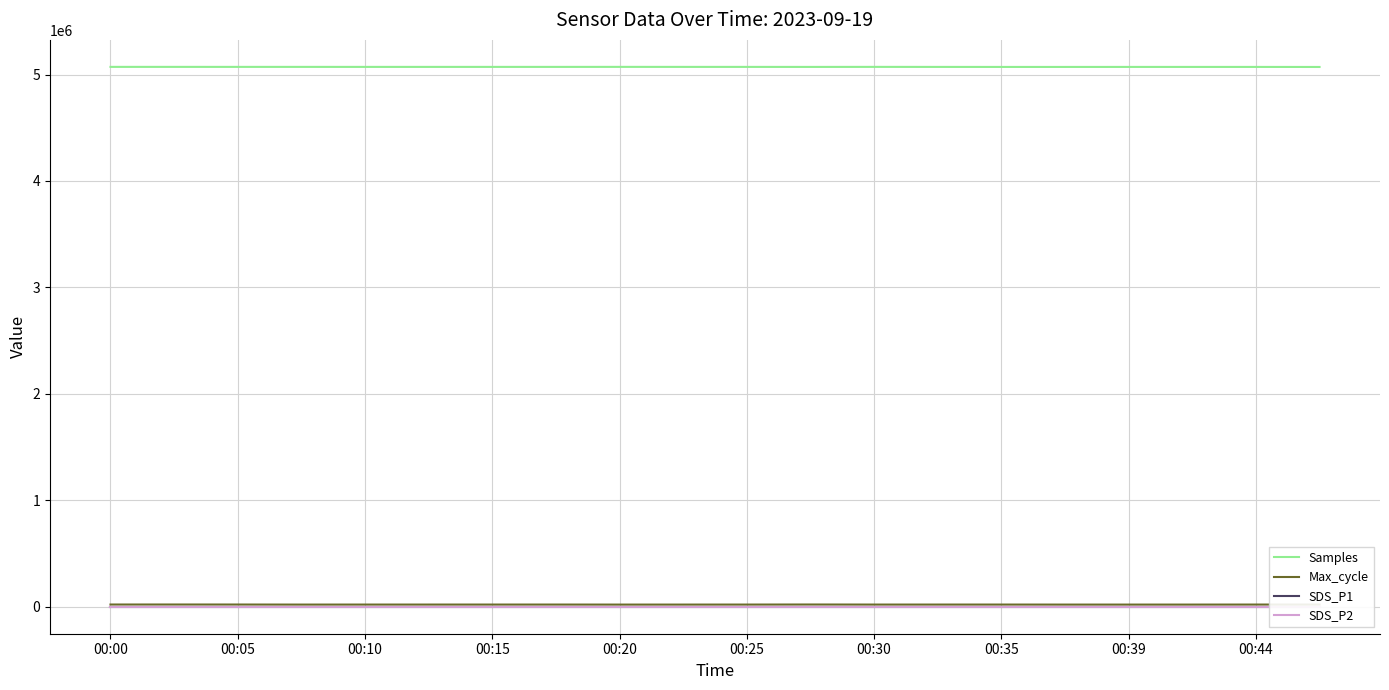

True or false: Max_cycle and Samples intersect in this chart.

False